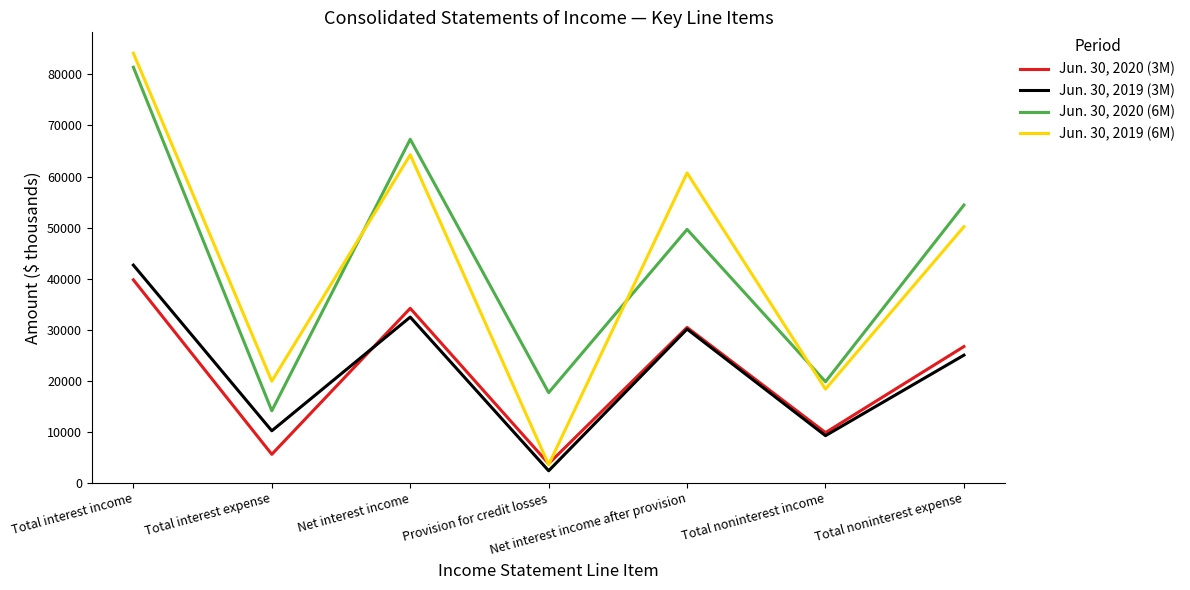

What is the difference between the maximum and minimum values in the Jun. 30, 2019 (3M) series?

40294